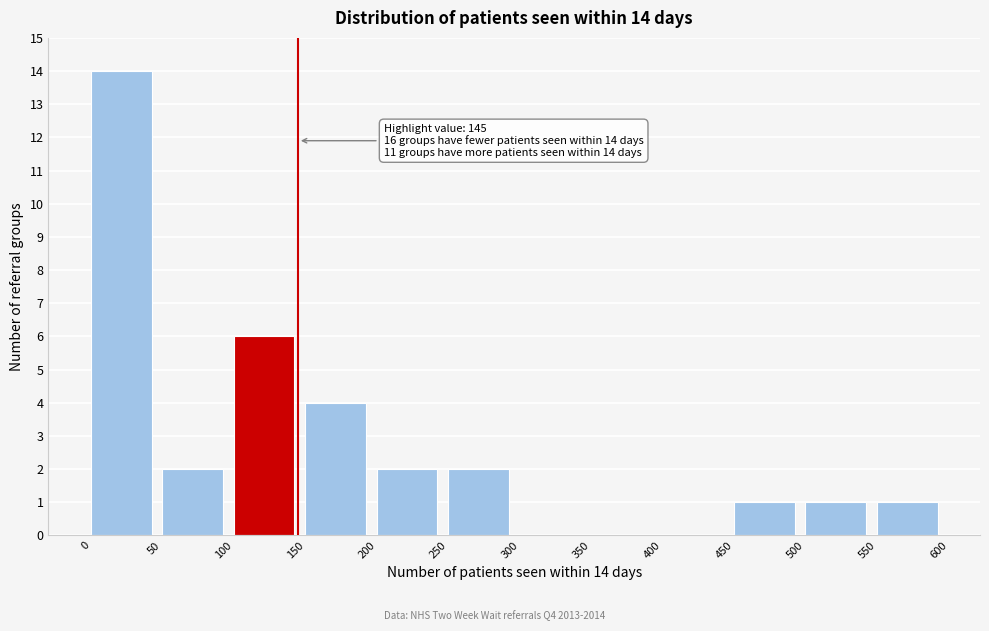

Which range on the x-axis has the tallest bar?

0 to 50